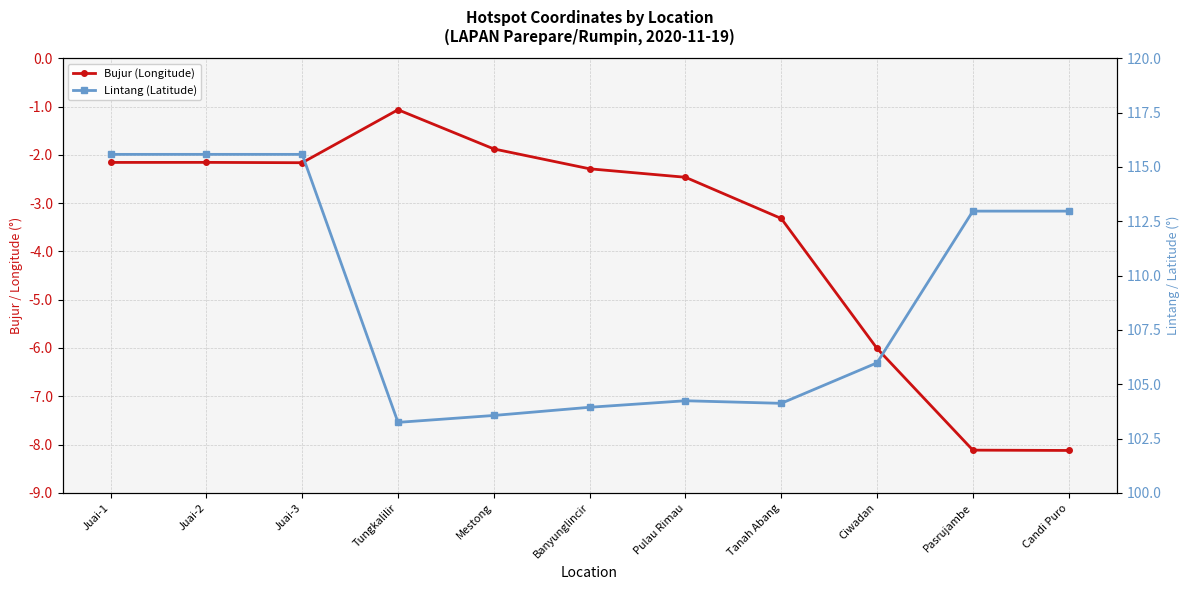

True or false: Bujur (Longitude) and Lintang (Latitude) intersect in this chart.

False